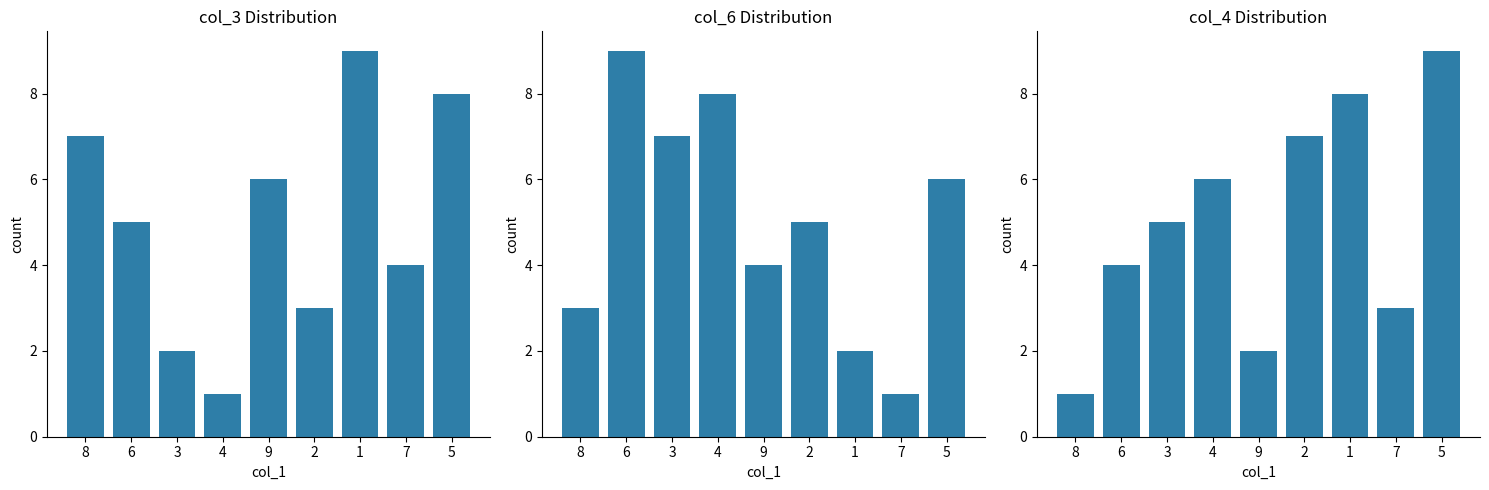

Reading left to right, what are all the values shown in this chart?

col_3: 7	5	2	1	6	3	9	4	8
col_6: 3	9	7	8	4	5	2	1	6
col_4: 1	4	5	6	2	7	8	3	9